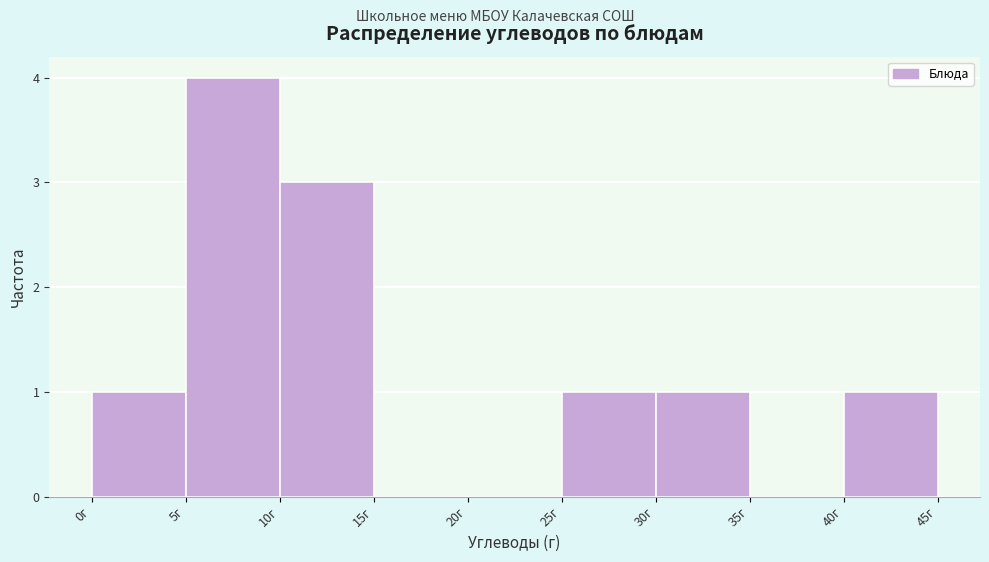

Over which range of the x-axis is the bar tallest?

5 to 10